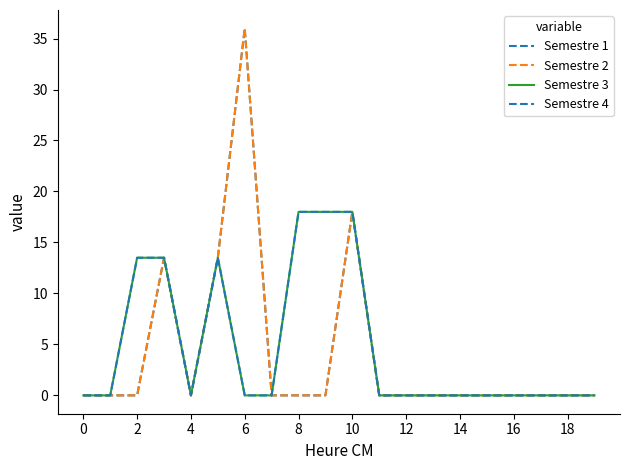

Does the chart have visible grid lines?

No